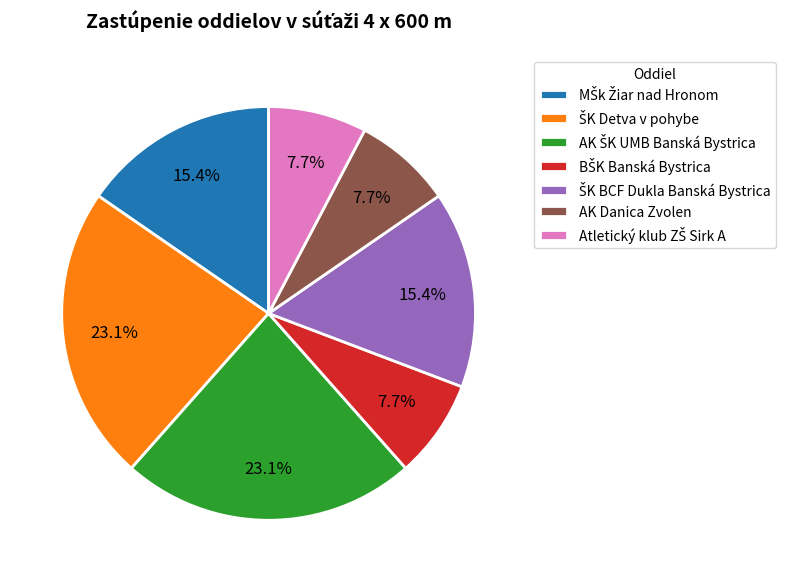

Is there a majority slice in this chart?

No